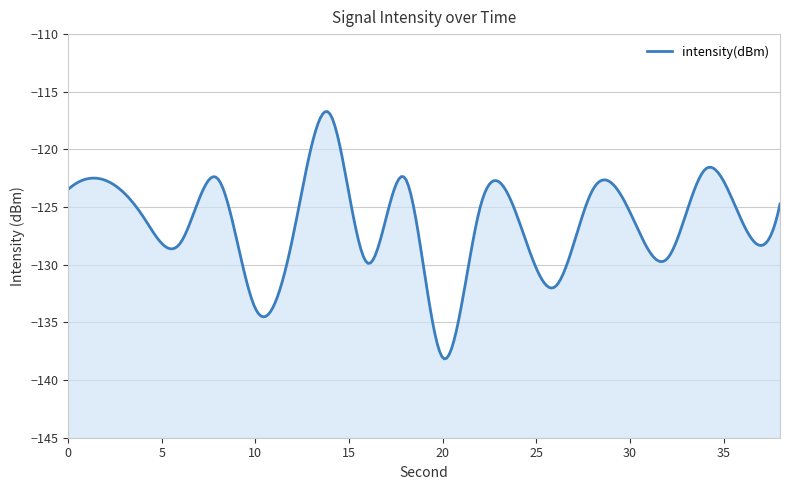

Between 26 and 22, which is larger?

22